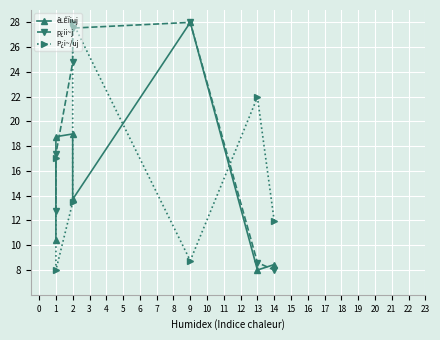

Rank the categories by P¿i~/uj value from highest to lowest.

2, 13, 1, 2, 14, 9, 1